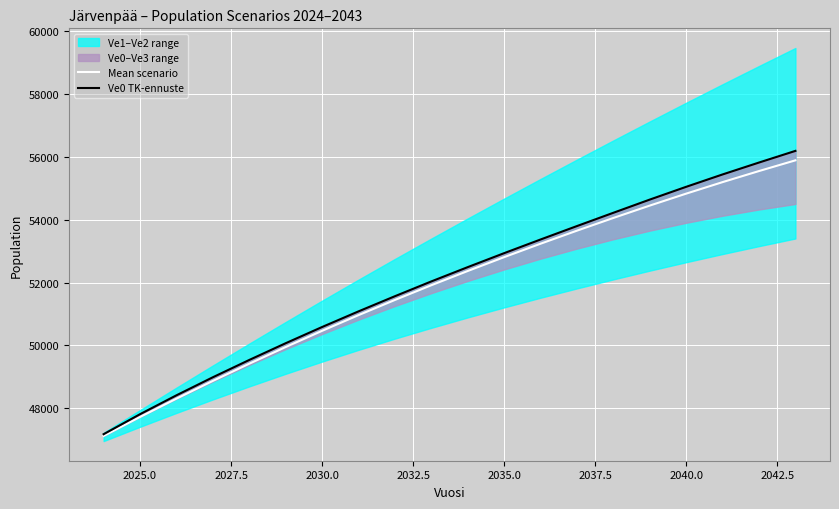

What is the value of the Mean scenario point at the 12th from the left?

52809.8